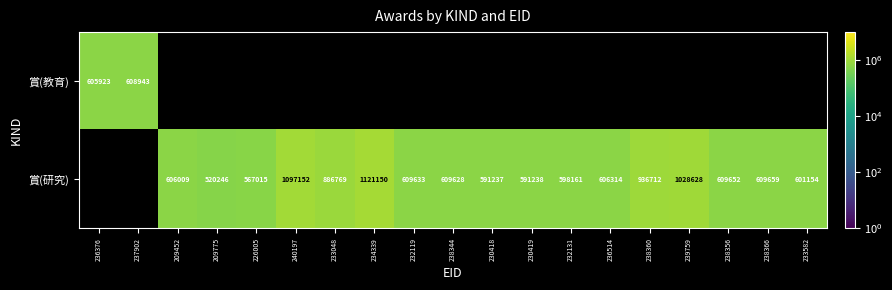

The value of 賞(研究) at 238366 is 360945. True or false?

False